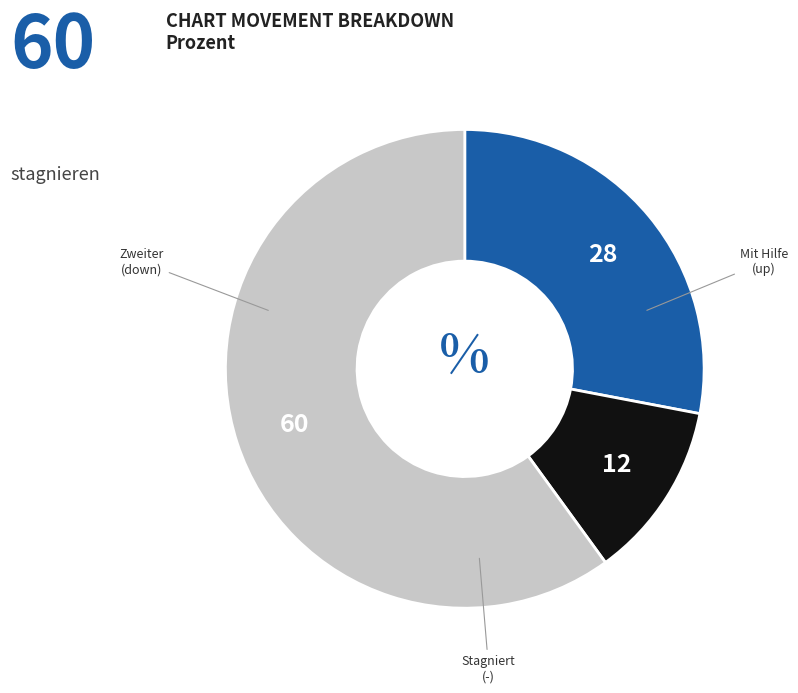

Does any single category account for the majority?

Yes